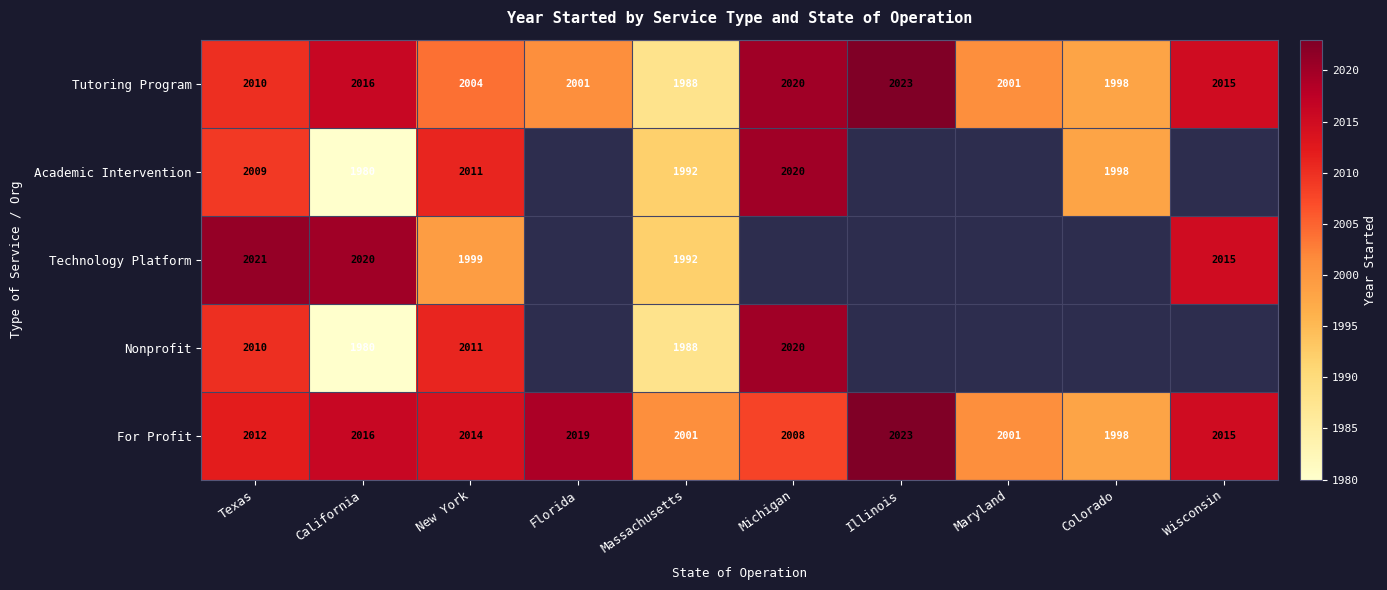

What is the total value across all series at Massachusetts?

9961